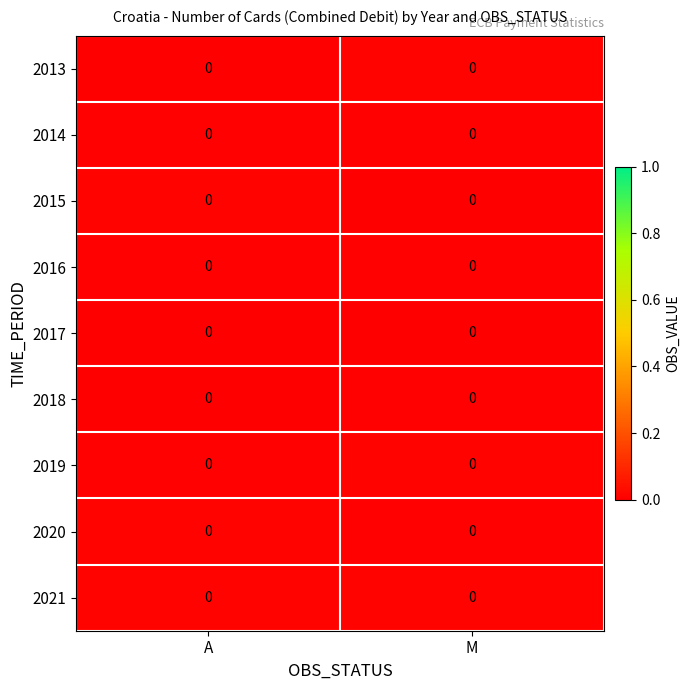

Which has a higher value, A or M?

M